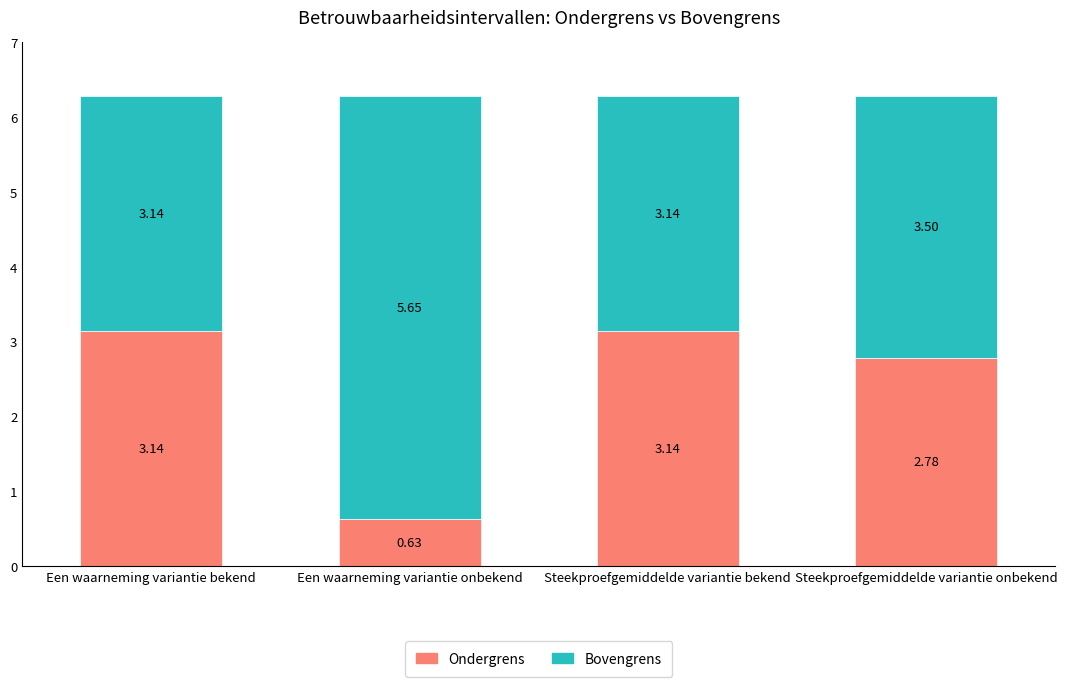

What is the sum of all Ondergrens values?

9.7